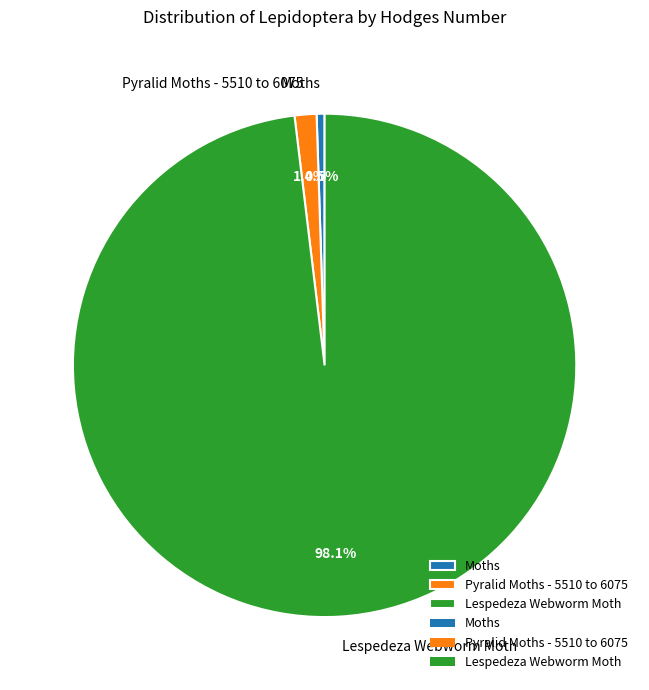

Count the number of slices in the pie.

3